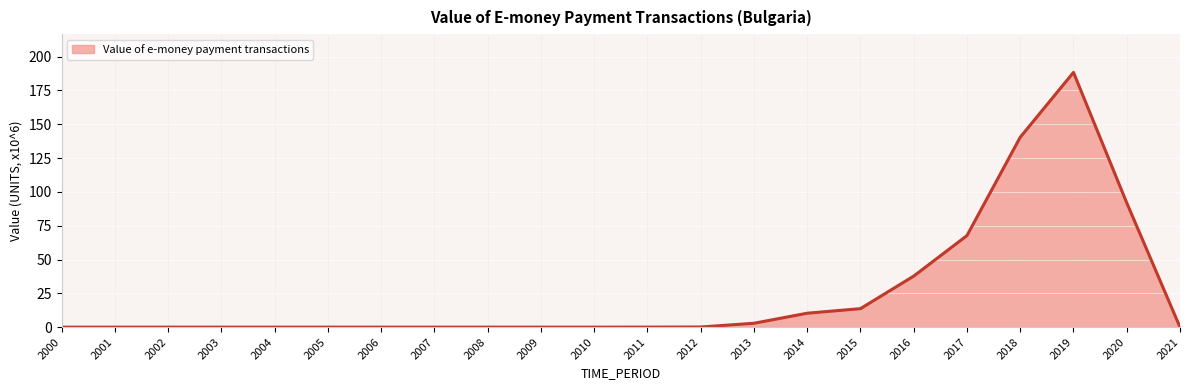

What is the sum of the values at 2012 and 2002?

0.1